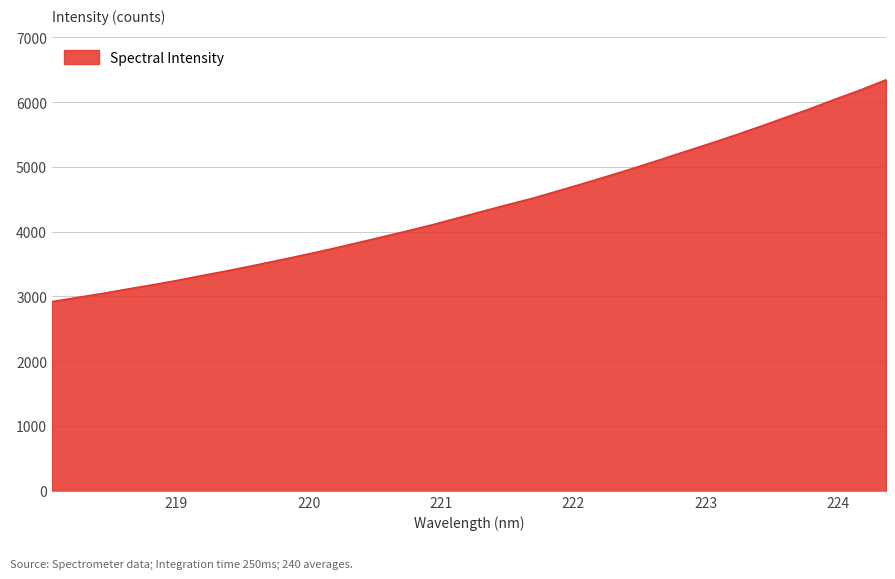

What is the sum of all values?

149263.6